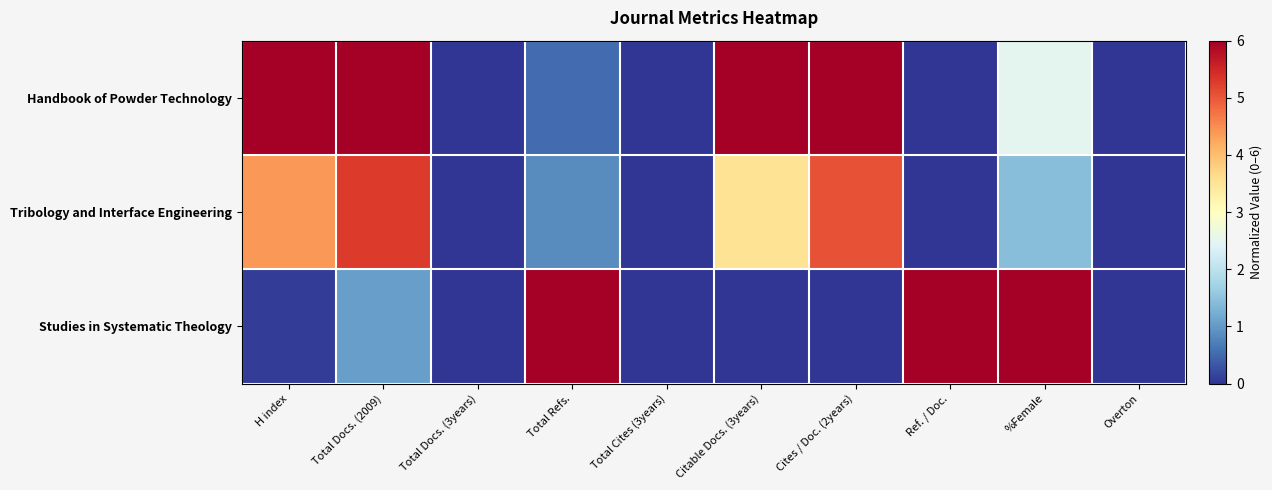

Reading left to right, extract all data points from this chart.

Handbook of Powder Technology: H index=6.0	Total Docs. (2009)=6.0	Total Docs. (3years)=0.0	Total Refs.=0.5	Total Cites (3years)=0.0	Citable Docs. (3years)=6.0	Cites / Doc. (2years)=6.0	Ref. / Doc.=0.0	%Female=2.5	Overton=0.0
Tribology and Interface Engineering: H index=4.4	Total Docs. (2009)=5.3	Total Docs. (3years)=0.0	Total Refs.=0.9	Total Cites (3years)=0.0	Citable Docs. (3years)=3.5	Cites / Doc. (2years)=5.1	Ref. / Doc.=0.0	%Female=1.4	Overton=0.0
Studies in Systematic Theology: H index=0.1	Total Docs. (2009)=1.1	Total Docs. (3years)=0.0	Total Refs.=6.0	Total Cites (3years)=0.0	Citable Docs. (3years)=0.0	Cites / Doc. (2years)=0.0	Ref. / Doc.=6.0	%Female=6.0	Overton=0.0